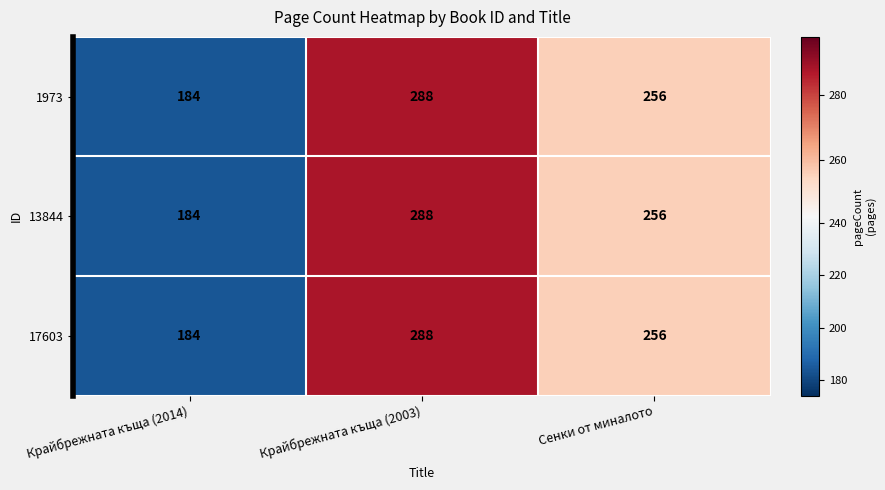

At which label does 1973 reach its minimum?

Крайбрежната къща (2014)